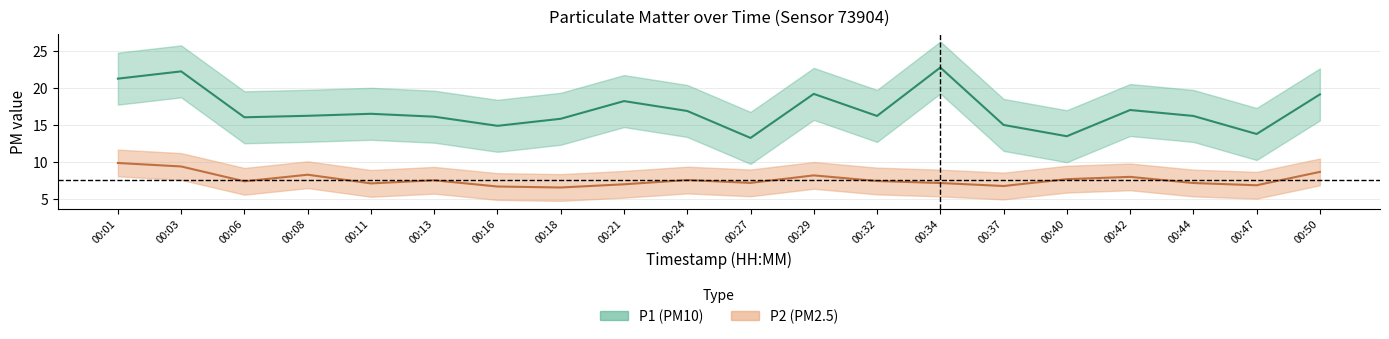

At which label does P1 first exceed 16?

00:01